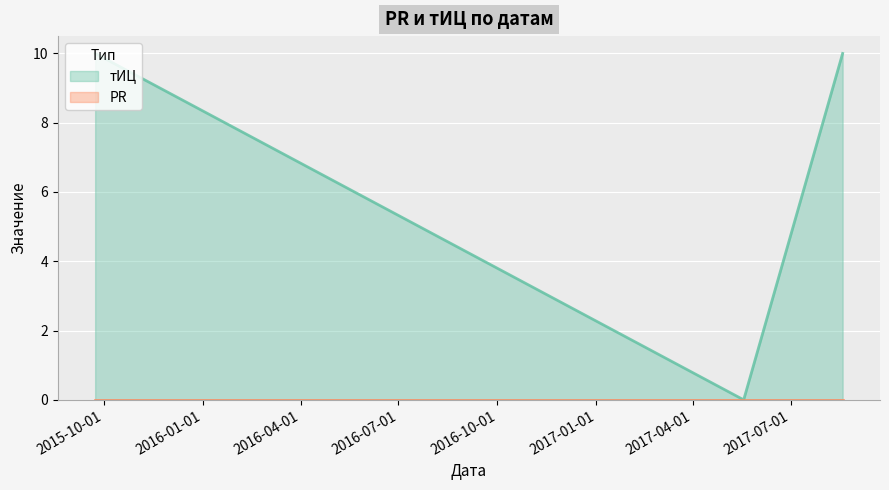

Count the values in the range 0 to 10.

3